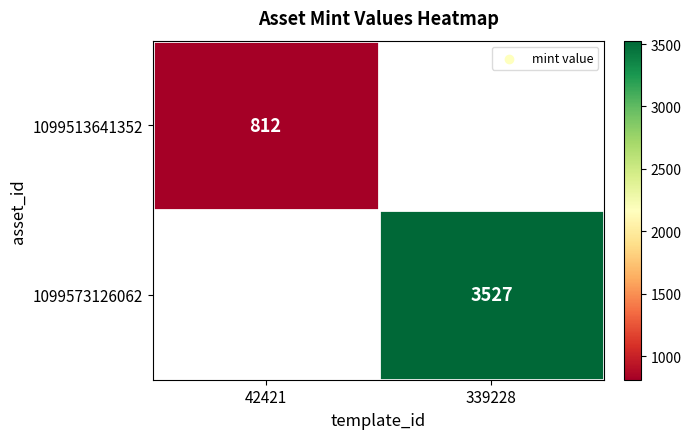

At which category does the chart reach its peak across all series?

339228